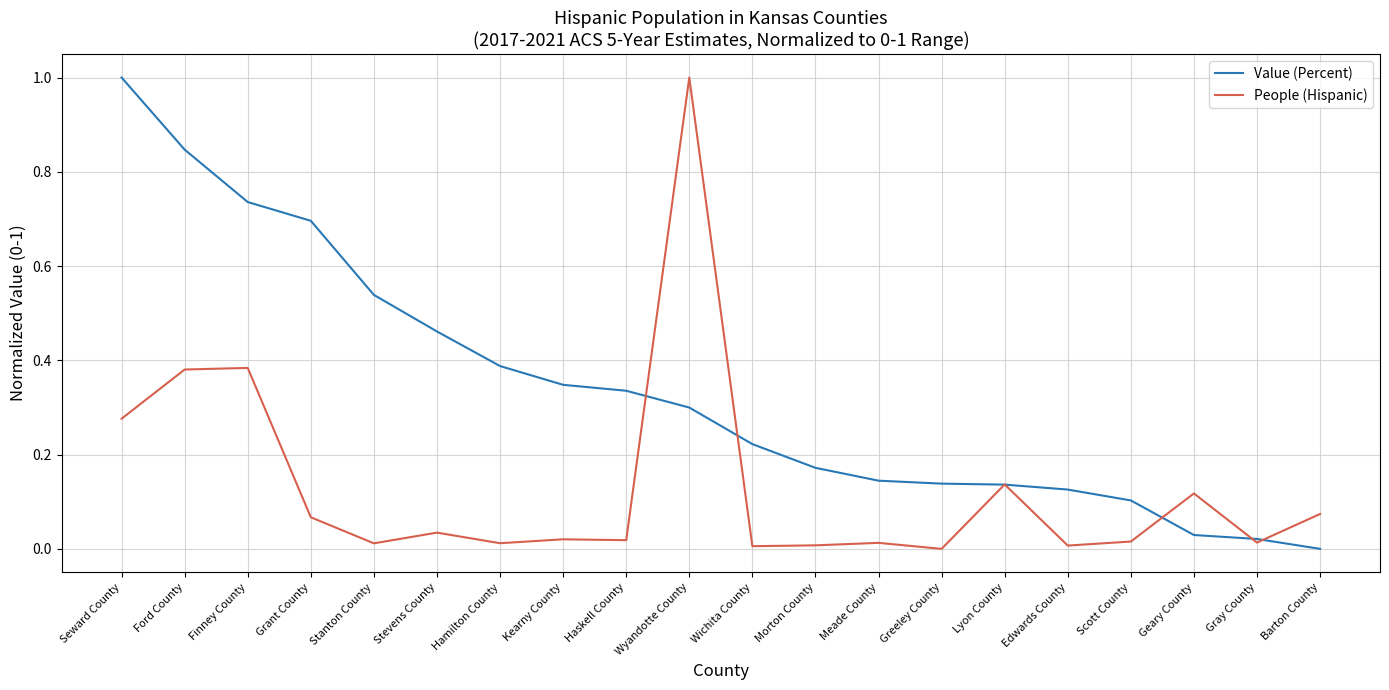

Which series changed the most between Stevens County and Barton County?

Value (Percent)